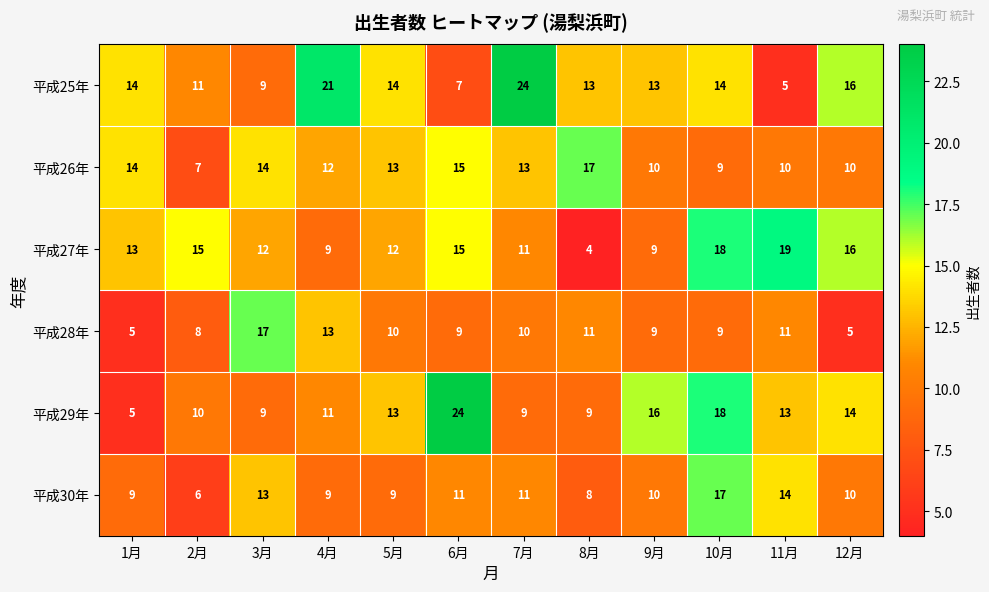

At which label does 平成26年 first exceed 13?

1月